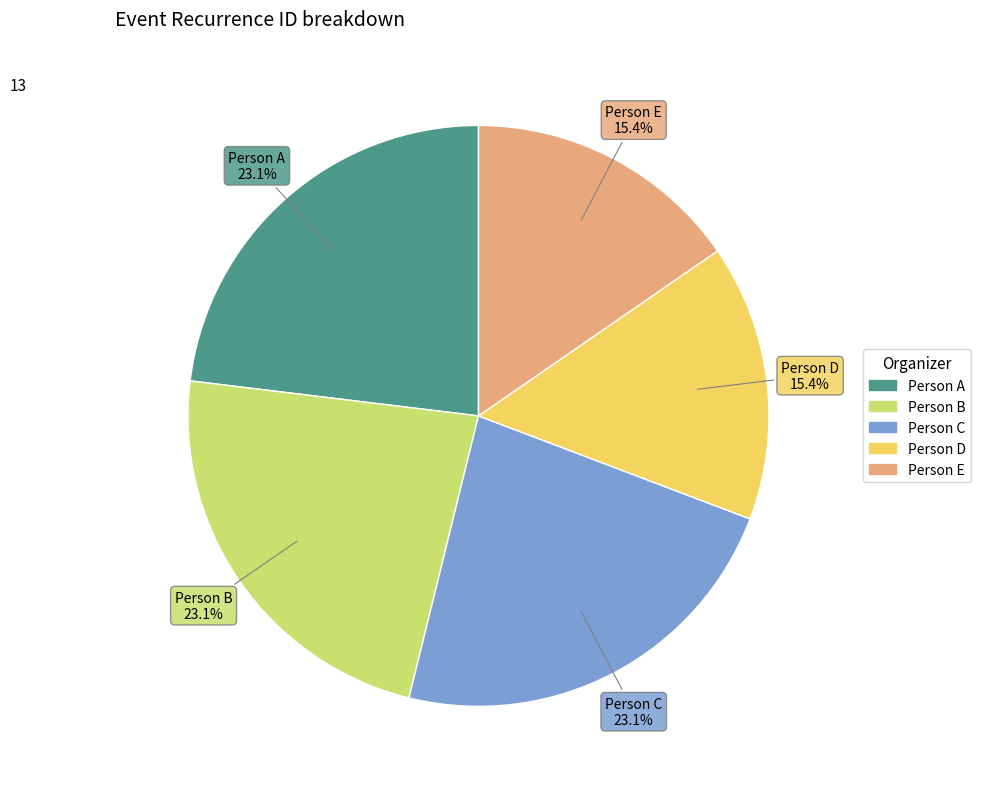

Does any single category account for the majority?

No